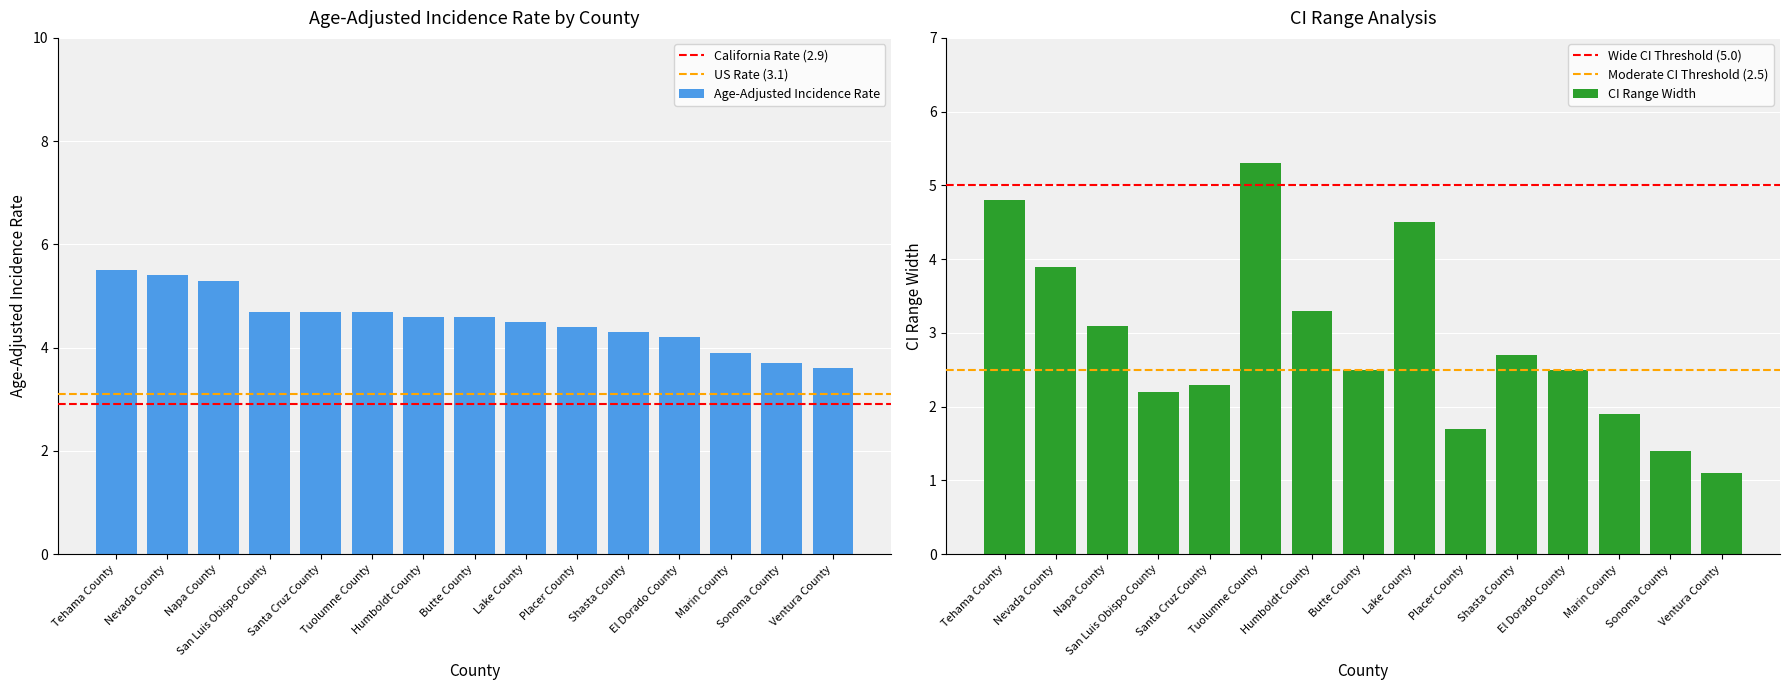

What is the difference between the maximum and minimum values in the Age-Adjusted Incidence Rate series?

1.9